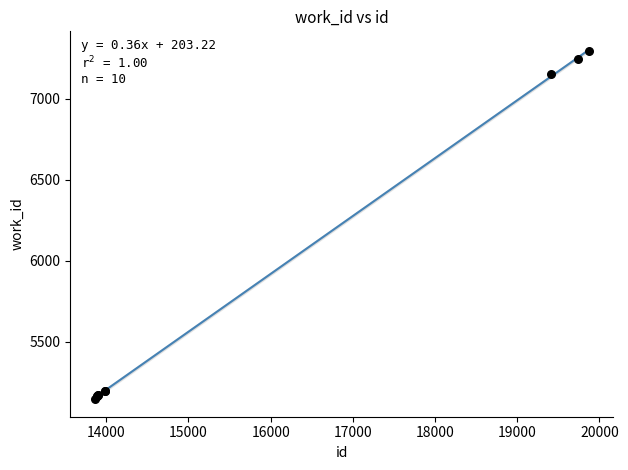

What Y value in the scatter plot is closest to 6221?

7154